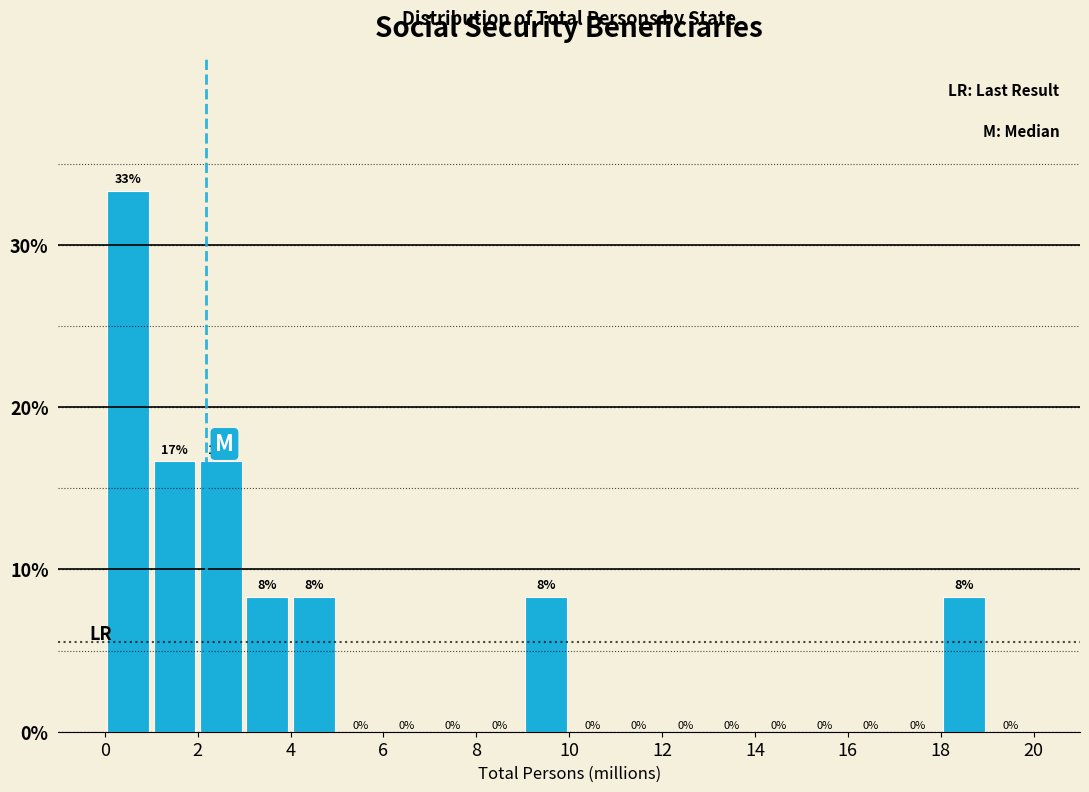

Which range on the x-axis has the tallest bar?

0 to 1